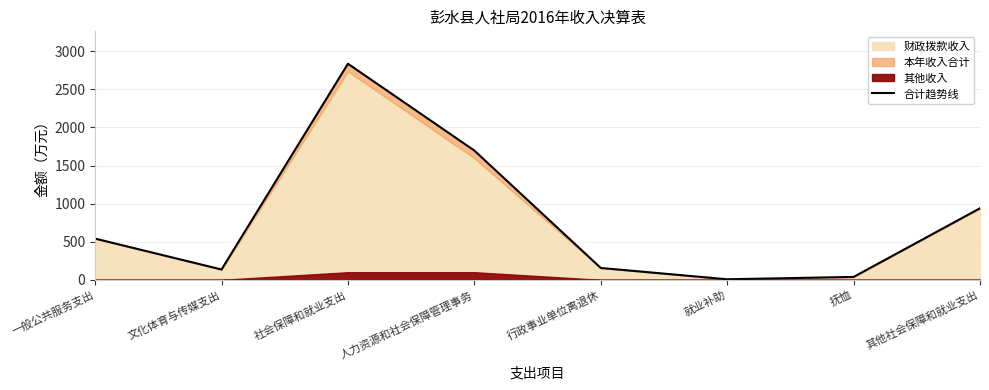

Which has a higher value, 文化体育与传媒支出 or 行政事业单位离退休?

行政事业单位离退休